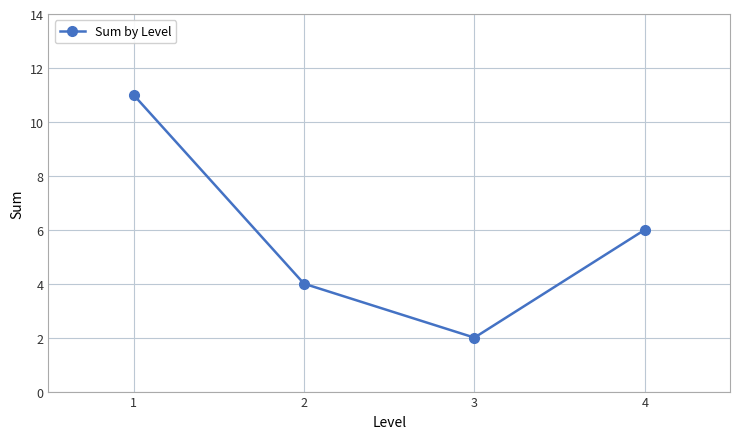

Count the values in the range 4 to 11.

3